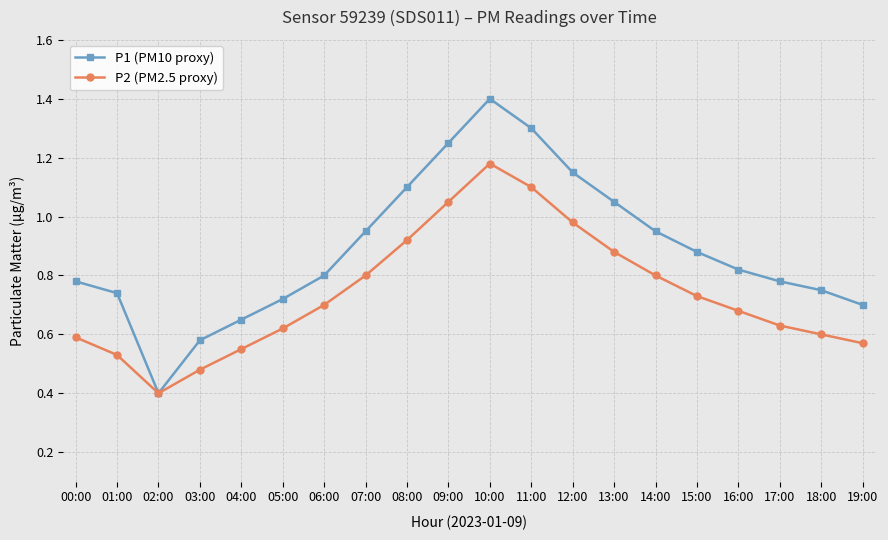

Which series has the largest total across all categories?

P1 (PM10 proxy)